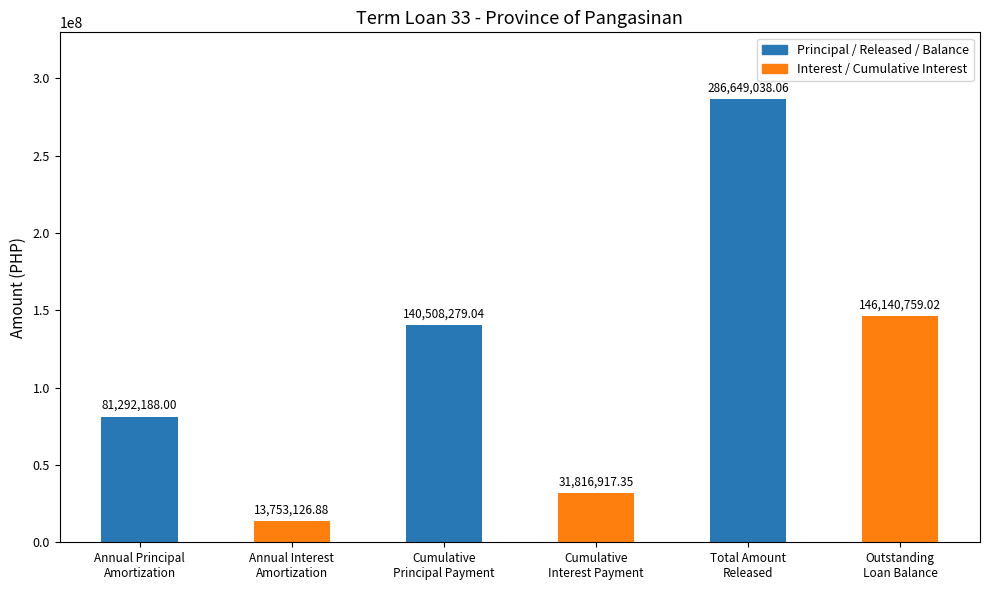

Reading right to left, extract all data points from this chart.

Outstanding
Loan Balance=146140759.0	Total Amount
Released=286649038.1	Cumulative
Interest Payment=31816917.4	Cumulative
Principal Payment=140508279.0	Annual Interest
Amortization=13753126.9	Annual Principal
Amortization=81292188.0